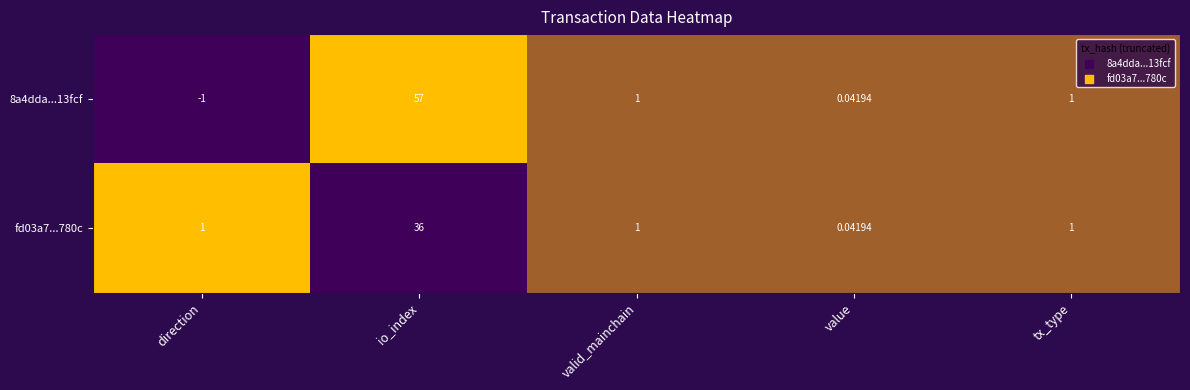

Where does the 8a4dda...13fcf series first go above 1?

io_index